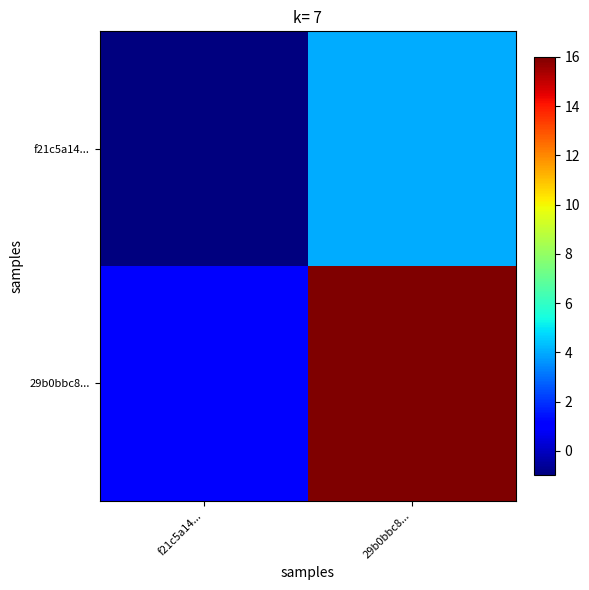

What is the minimum value shown in the chart?

-1